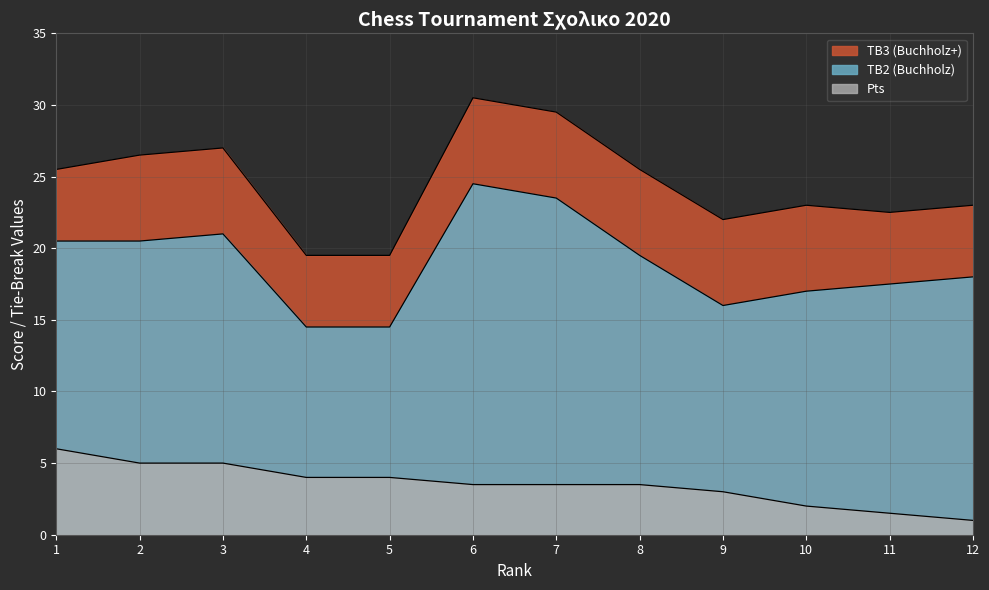

List the series in order of their peak value, highest first.

TB3 (Buchholz+), TB2 (Buchholz), Pts